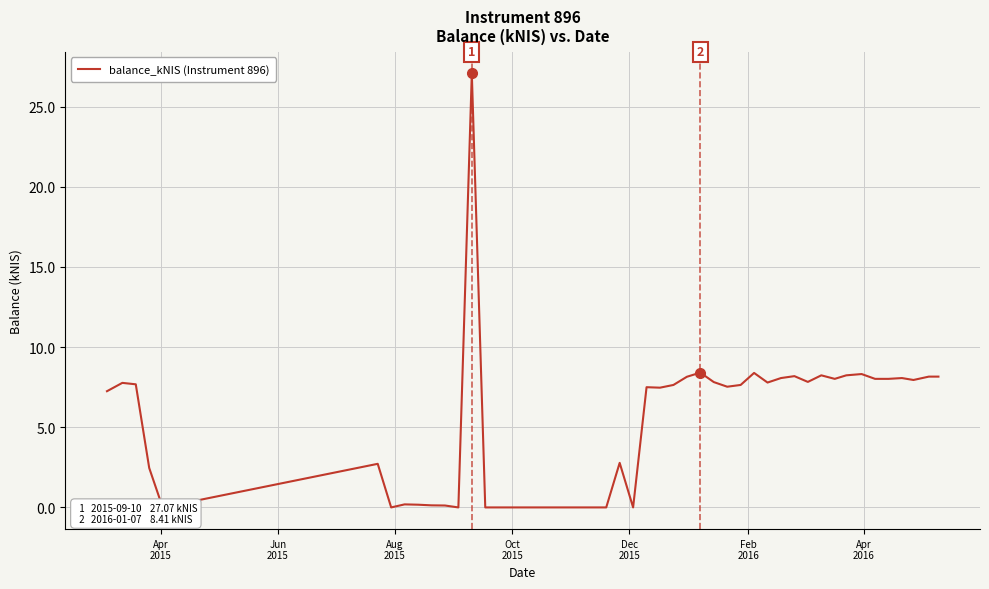

What is the difference between the second highest and minimum values?

8.4